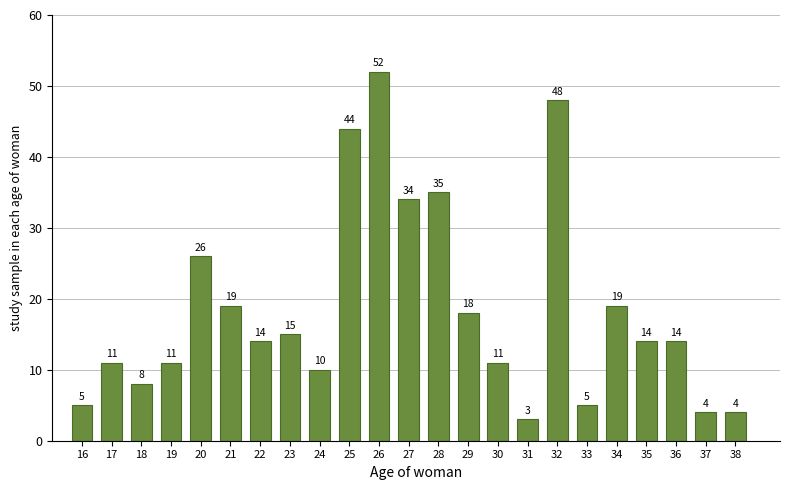

Reading left to right, what are all the values shown in this chart?

5	11	8	11	26	19	14	15	10	44	52	34	35	18	11	3	48	5	19	14	14	4	4